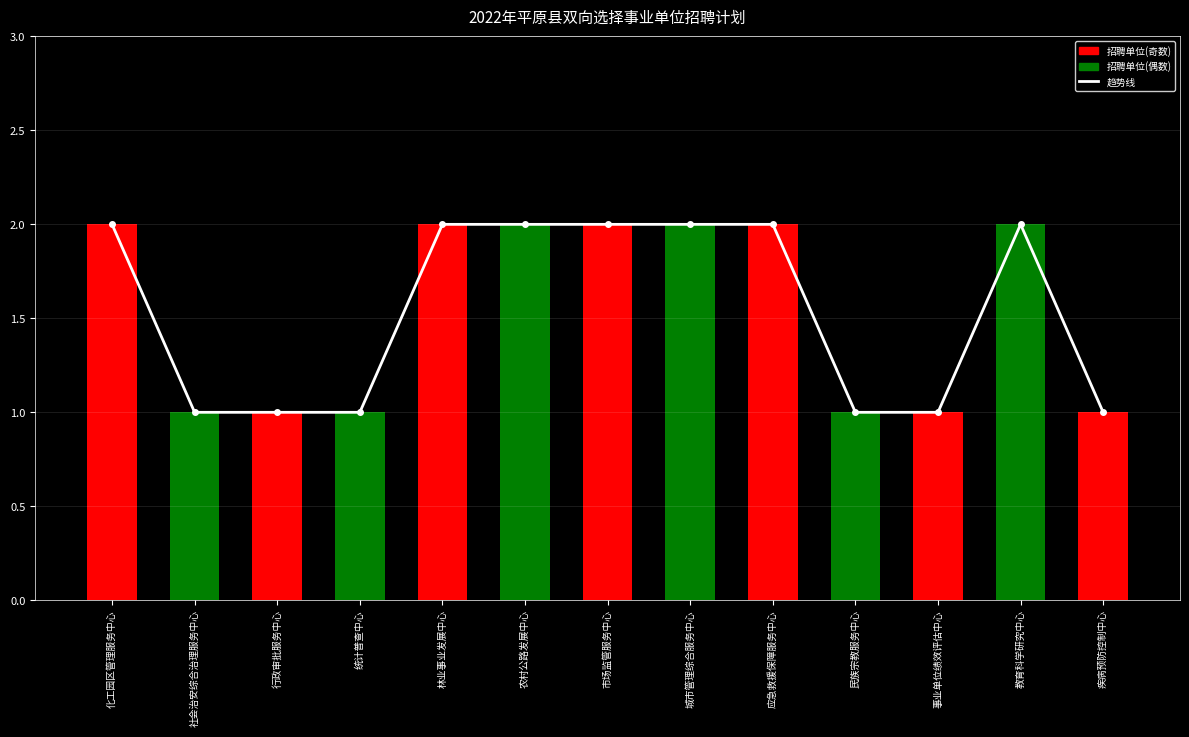

Which category has the highest value across all series?

化工园区管理服务中心